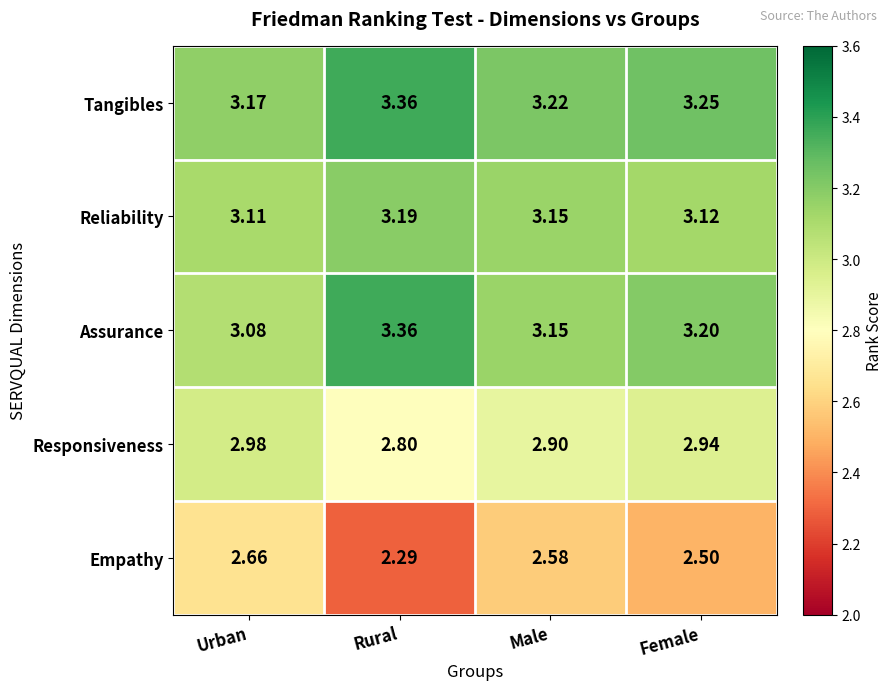

What is the minimum value shown in the chart?

2.3